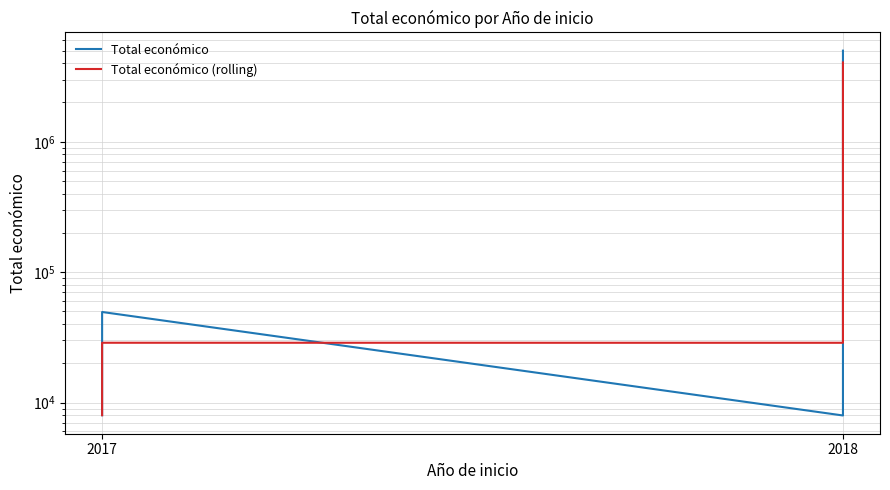

What is the difference between the maximum and second lowest values in the Total económico series?

4987722.0